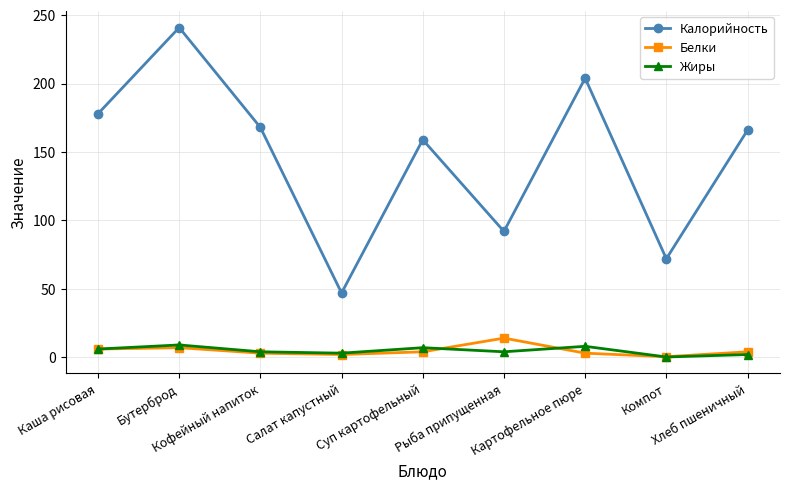

True or false: Калорийность and Жиры intersect in this chart.

False